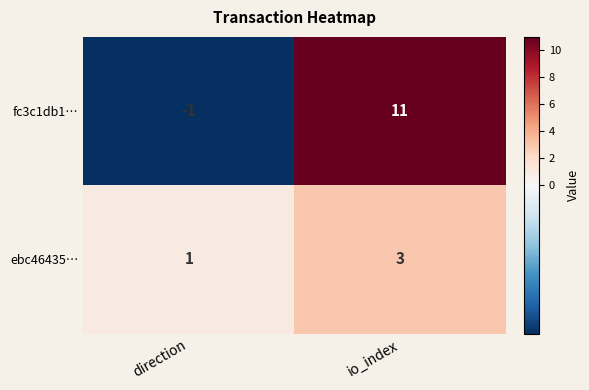

Rank the series by their average value, from highest to lowest.

fc3c1db1…, ebc46435…